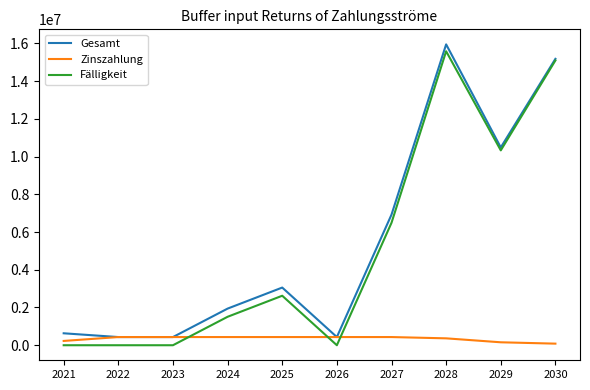

What is the difference between the maximum and minimum values in the Gesamt series?

15511907.5